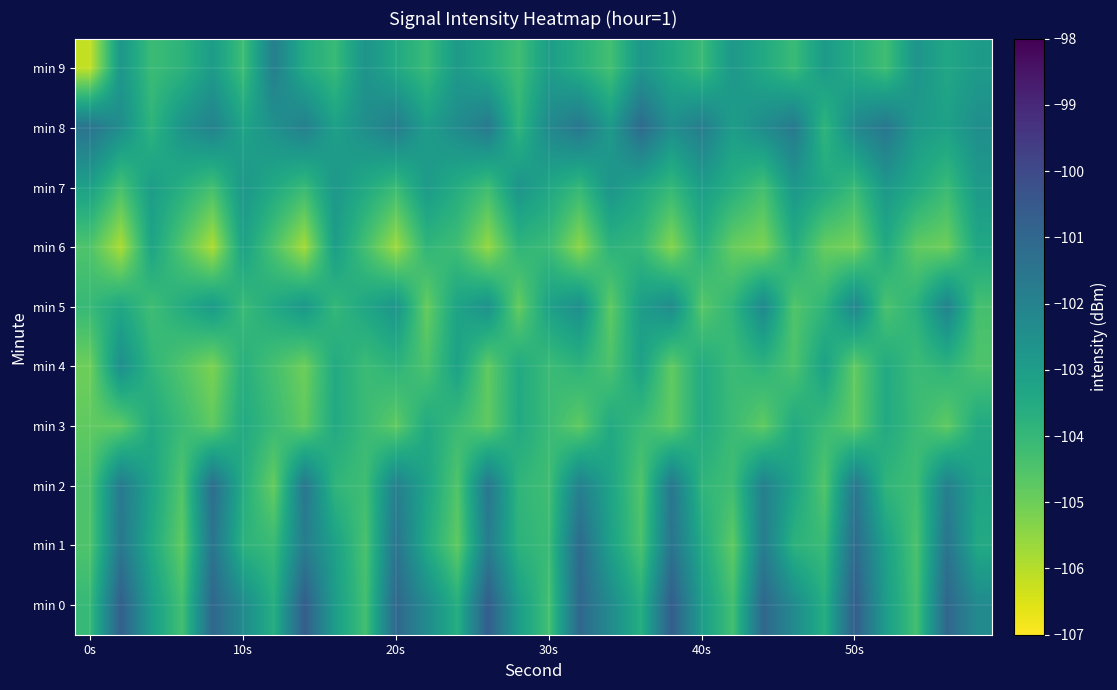

How many series are shown in this chart?

10